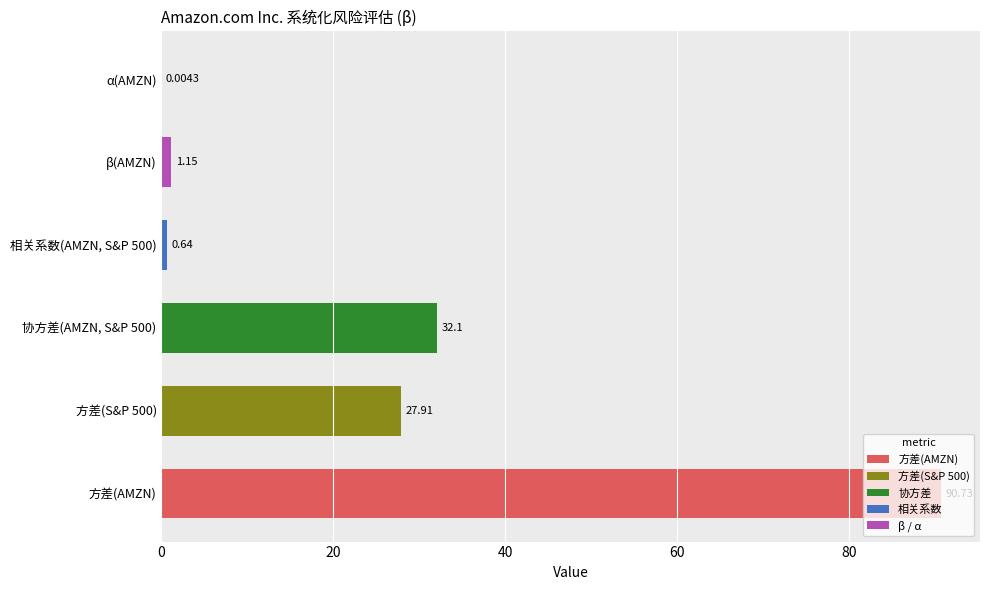

What is the sum of all values?

152.5